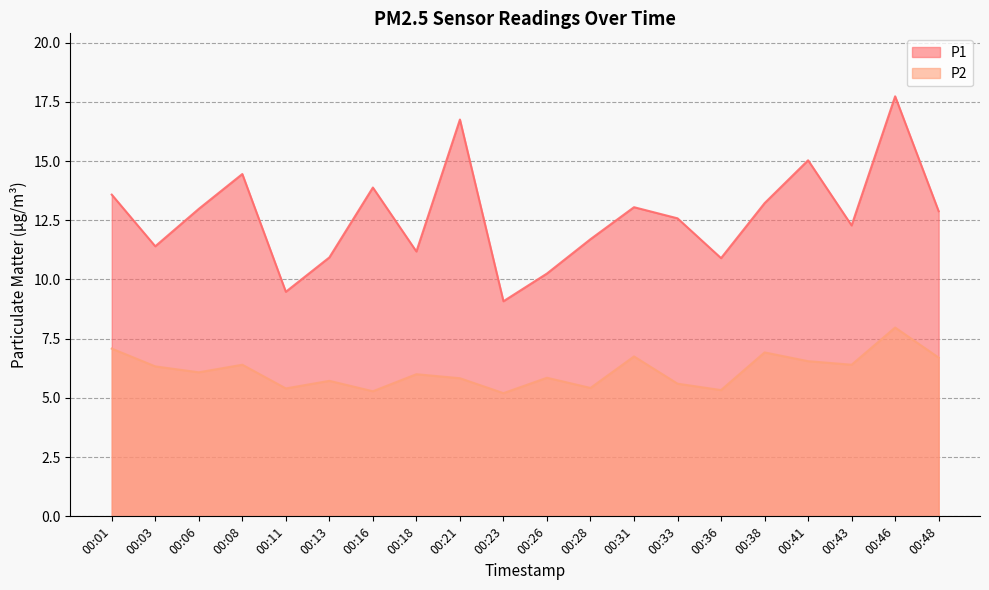

Rank the series by their average value, from highest to lowest.

P1, P2